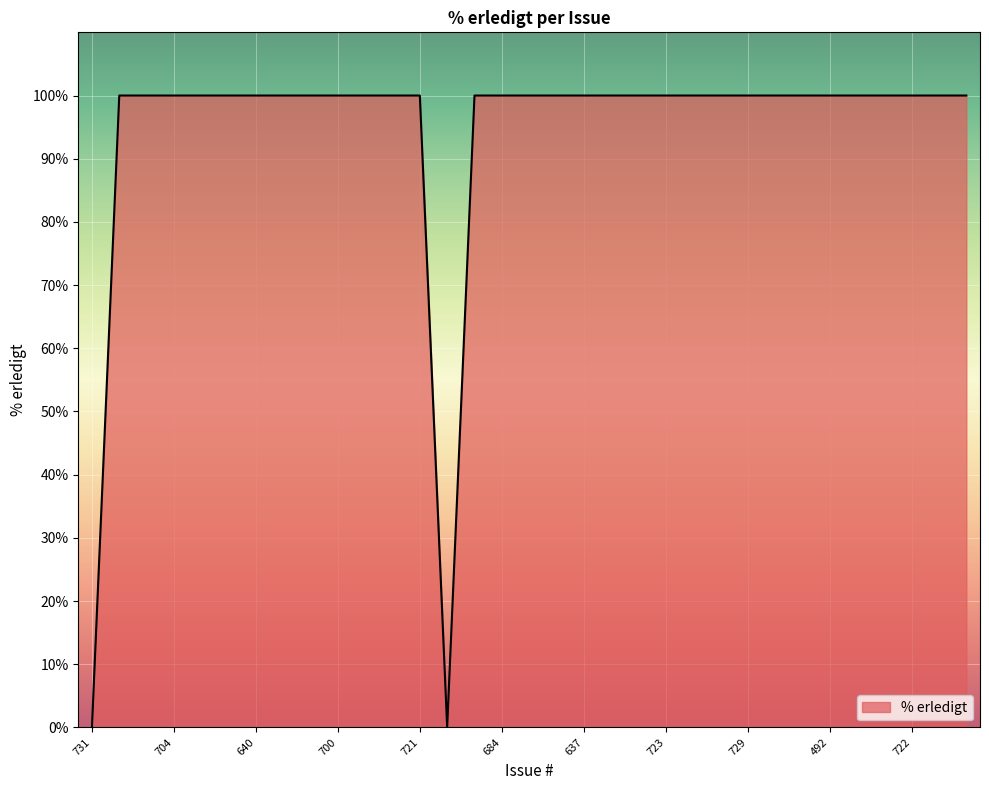

What is the difference between the maximum and minimum values?

100